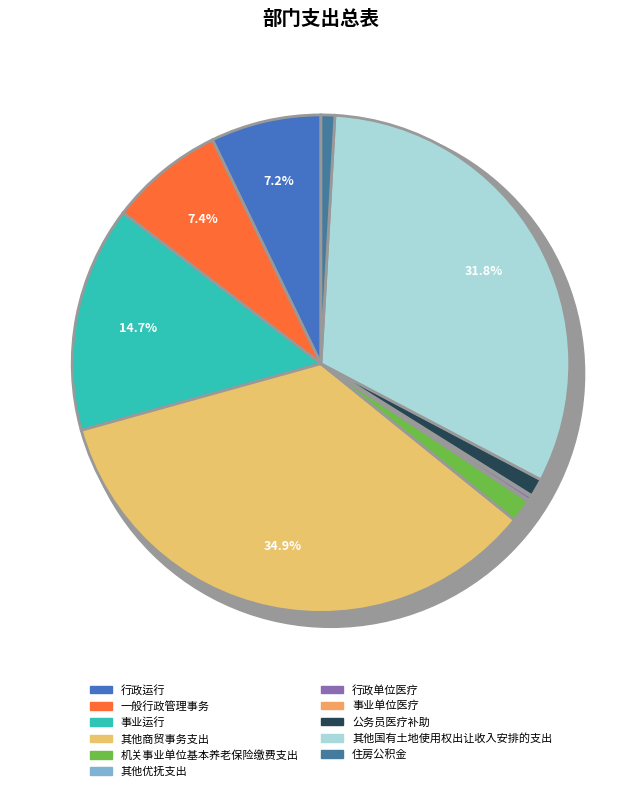

Which slice is the largest?

其他商贸事务支出